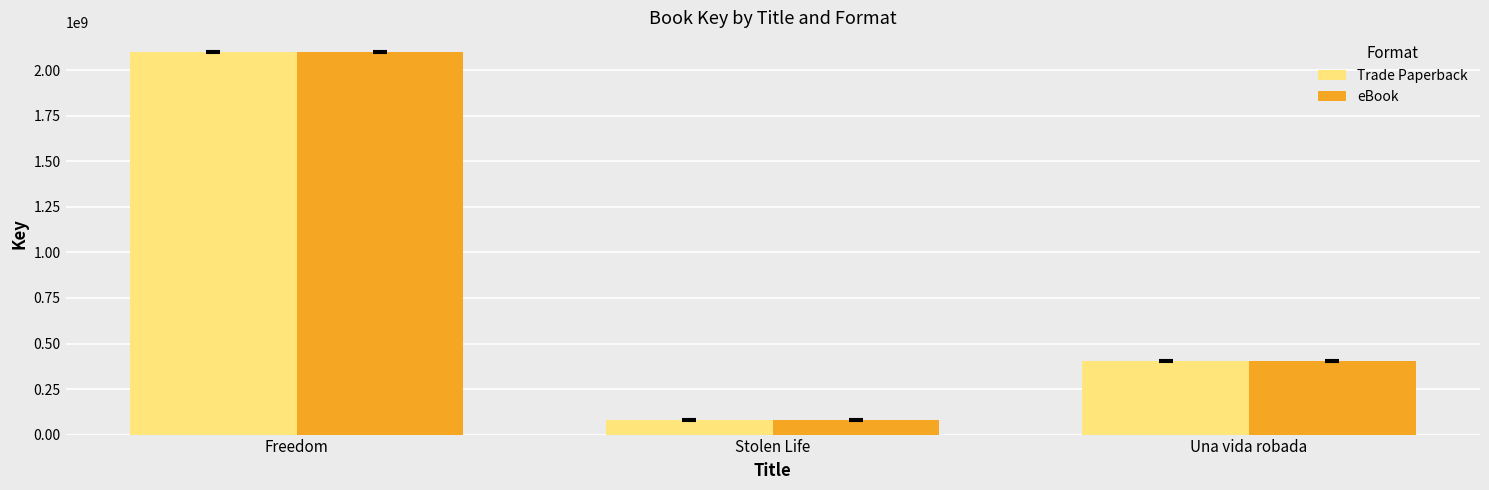

What is the difference between the Trade Paperback values at Freedom and Una vida robada?

1696566709